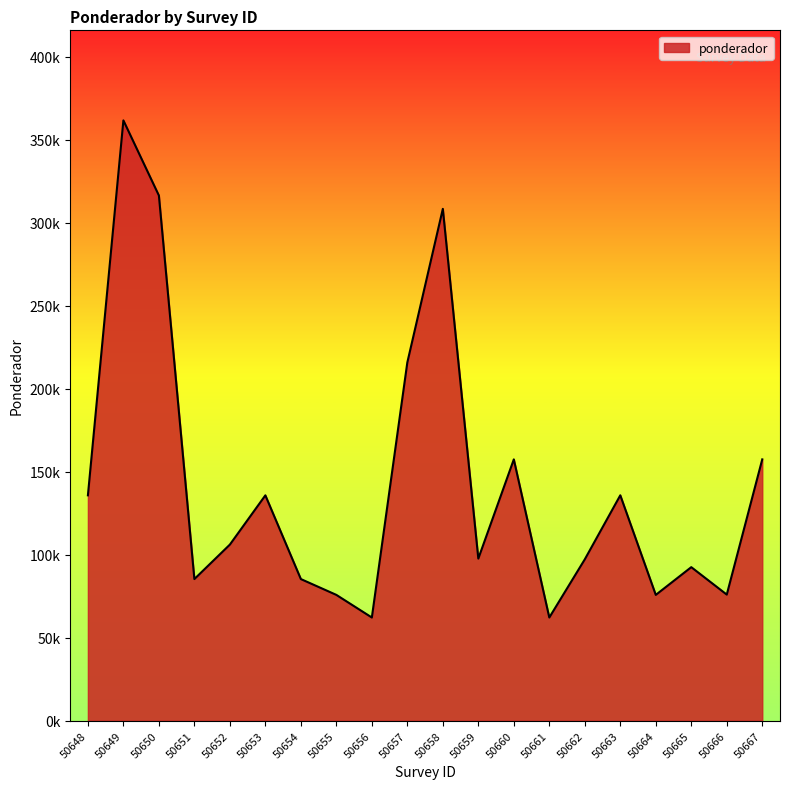

Reading right to left, transcribe all the data shown in this chart.

50667=157407.3	50666=75967.7	50665=92494.7	50664=75793.2	50663=135777.1	50662=97209.3	50661=62168.0	50660=157407.3	50659=97656.7	50658=308285.4	50657=215803.8	50656=62168.0	50655=75793.2	50654=85323.7	50653=135752.2	50652=106088.4	50651=85323.7	50650=316329.6	50649=361573.4	50648=135752.2